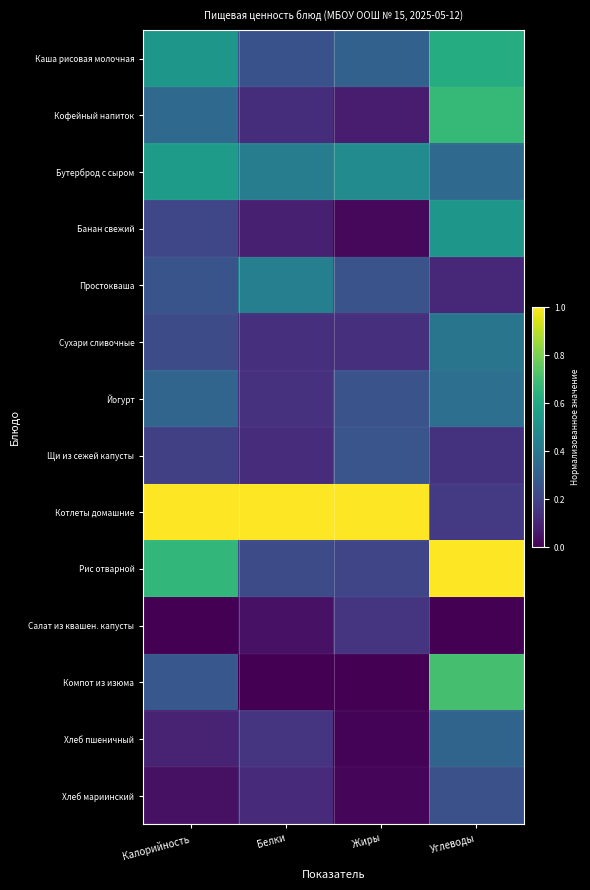

Reading left to right, what are all the values shown in this chart?

Каша рисовая молочная: Калорийность=0.5	Белки=0.3	Жиры=0.3	Углеводы=0.6
Кофейный напиток: Калорийность=0.3	Белки=0.1	Жиры=0.1	Углеводы=0.7
Бутерброд с сыром: Калорийность=0.5	Белки=0.4	Жиры=0.5	Углеводы=0.3
Банан свежий: Калорийность=0.2	Белки=0.1	Жиры=0.0	Углеводы=0.5
Простокваша: Калорийность=0.3	Белки=0.4	Жиры=0.3	Углеводы=0.1
Сухари сливочные: Калорийность=0.2	Белки=0.1	Жиры=0.1	Углеводы=0.4
Йогурт: Калорийность=0.3	Белки=0.1	Жиры=0.3	Углеводы=0.4
Щи из сежей капусты: Калорийность=0.2	Белки=0.1	Жиры=0.3	Углеводы=0.1
Котлеты домашние: Калорийность=1.0	Белки=1.0	Жиры=1.0	Углеводы=0.2
Рис отварной: Калорийность=0.7	Белки=0.2	Жиры=0.2	Углеводы=1.0
Салат из квашен. капусты: Калорийность=0.0	Белки=0.0	Жиры=0.2	Углеводы=0.0
Компот из изюма: Калорийность=0.3	Белки=0.0	Жиры=0.0	Углеводы=0.7
Хлеб пшеничный: Калорийность=0.1	Белки=0.1	Жиры=0.0	Углеводы=0.3
Хлеб мариинский: Калорийность=0.0	Белки=0.1	Жиры=0.0	Углеводы=0.2